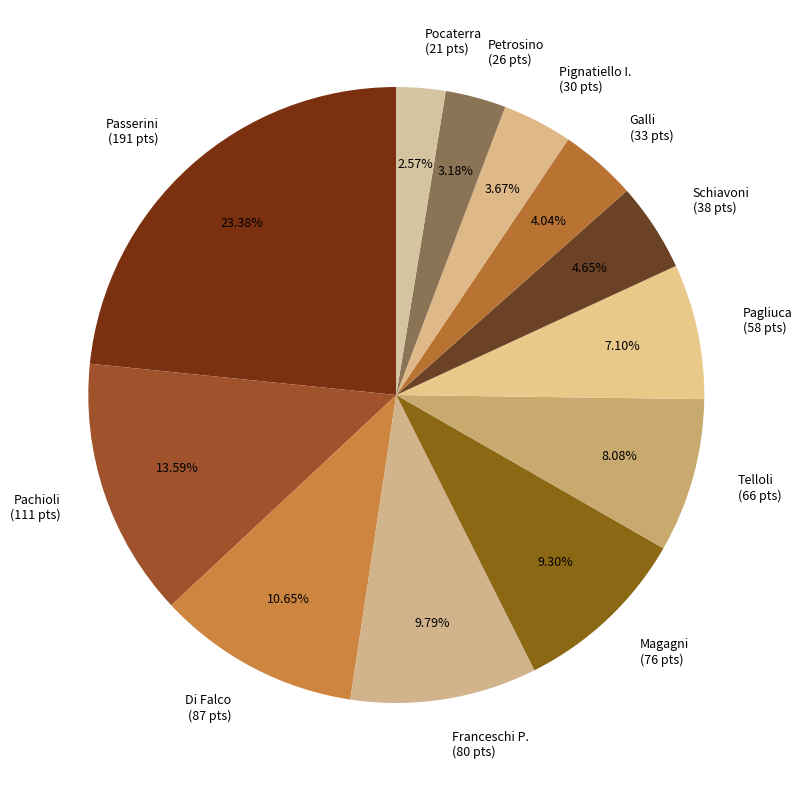

How many segments does this pie chart have?

12